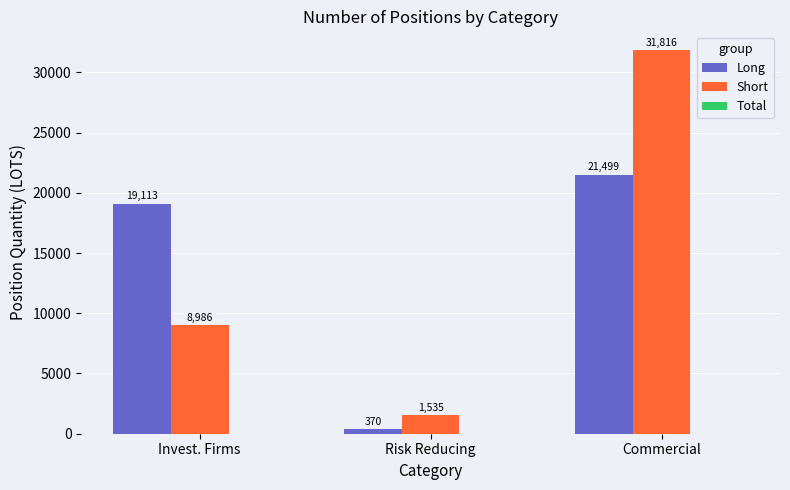

At Commercial, list the series in order from smallest to largest.

Long, Short